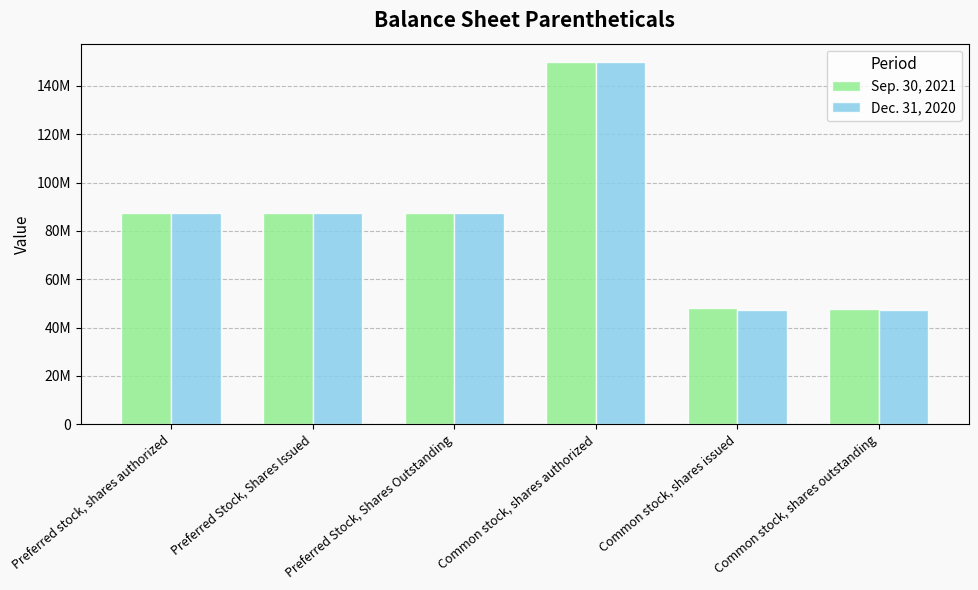

Reading left to right, what are all the values shown in this chart?

Sep. 30, 2021: Preferred stock, shares authorized=87355585	Preferred Stock, Shares Issued=87355585	Preferred Stock, Shares Outstanding=87355585	Common stock, shares authorized=150000000	Common stock, shares issued=47895715	Common stock, shares outstanding=47772888
Dec. 31, 2020: Preferred stock, shares authorized=87355585	Preferred Stock, Shares Issued=87355585	Preferred Stock, Shares Outstanding=87355585	Common stock, shares authorized=150000000	Common stock, shares issued=47340305	Common stock, shares outstanding=47340305